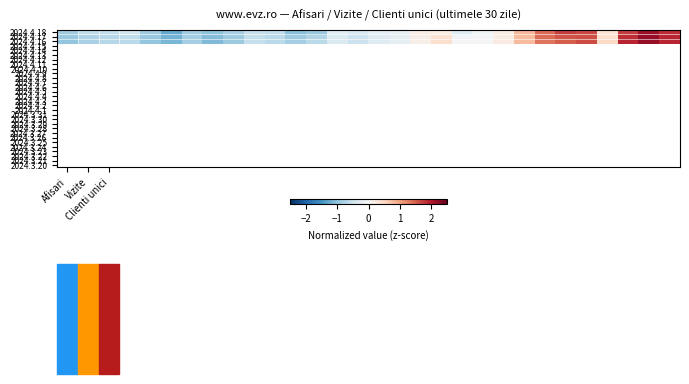

Reading left to right, what are all the values shown in this chart?

2024.4.18: -0.9	-0.6	-0.6	-0.5	-0.9	-1.3	-0.9	-1.0	-0.8	-0.6	-0.6	-1.0	-0.9	-0.3	-0.4	-0.2	-0.2	0.2	0.2	-0.3	-0.1	0.2	0.8	1.4	1.8	1.7	0.4	1.8	2.1	1.9
2024.4.17: -0.9	-0.8	-0.7	-0.6	-0.9	-1.2	-0.9	-1.1	-0.9	-0.6	-0.7	-0.9	-0.8	-0.3	-0.5	-0.3	-0.2	0.2	0.4	-0.1	-0.1	0.2	0.8	1.4	1.6	1.6	0.4	1.8	2.2	1.9
2024.4.16: -1.0	-0.8	-0.7	-0.7	-1.0	-1.1	-0.8	-1.1	-0.9	-0.6	-0.7	-0.9	-0.7	-0.4	-0.5	-0.3	-0.2	0.2	0.4	-0.0	-0.1	0.2	0.8	1.3	1.5	1.6	0.5	1.9	2.2	1.9